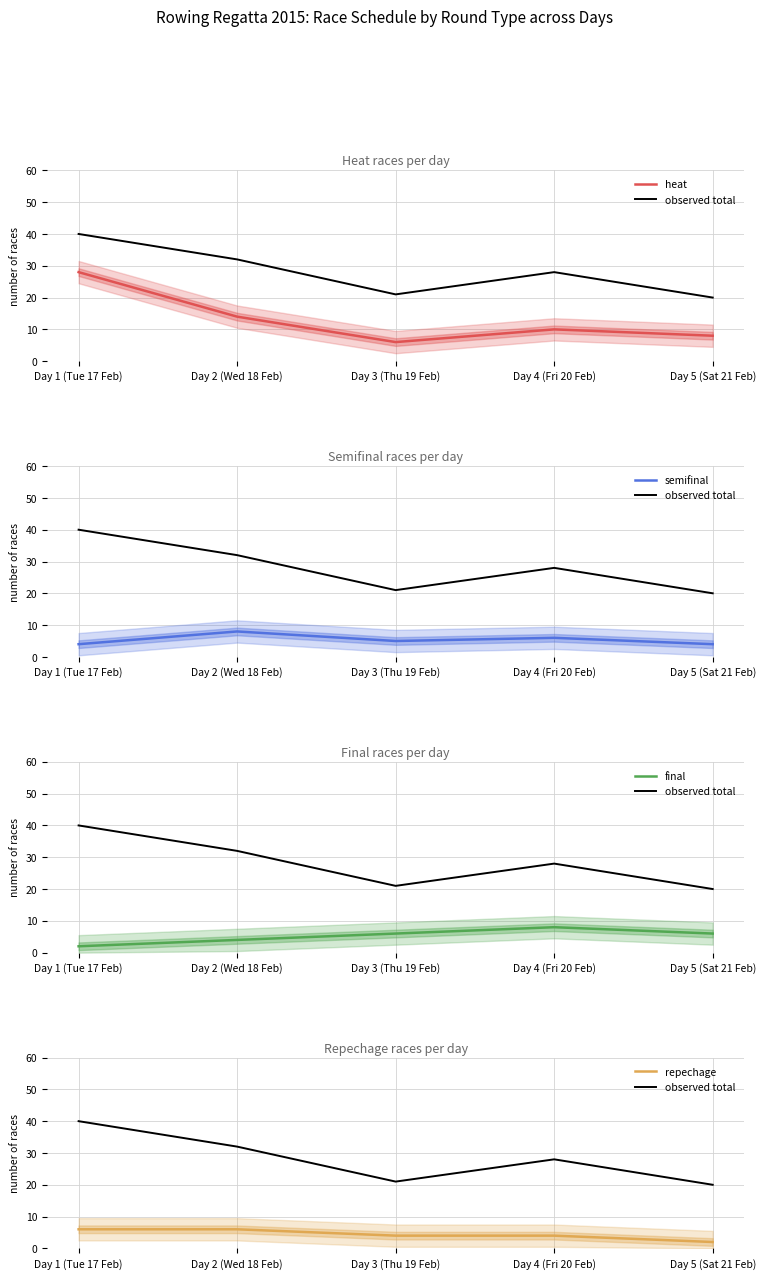

Between Day 5 (Sat 21 Feb) and Day 3 (Thu 19 Feb), which is larger?

Day 5 (Sat 21 Feb)